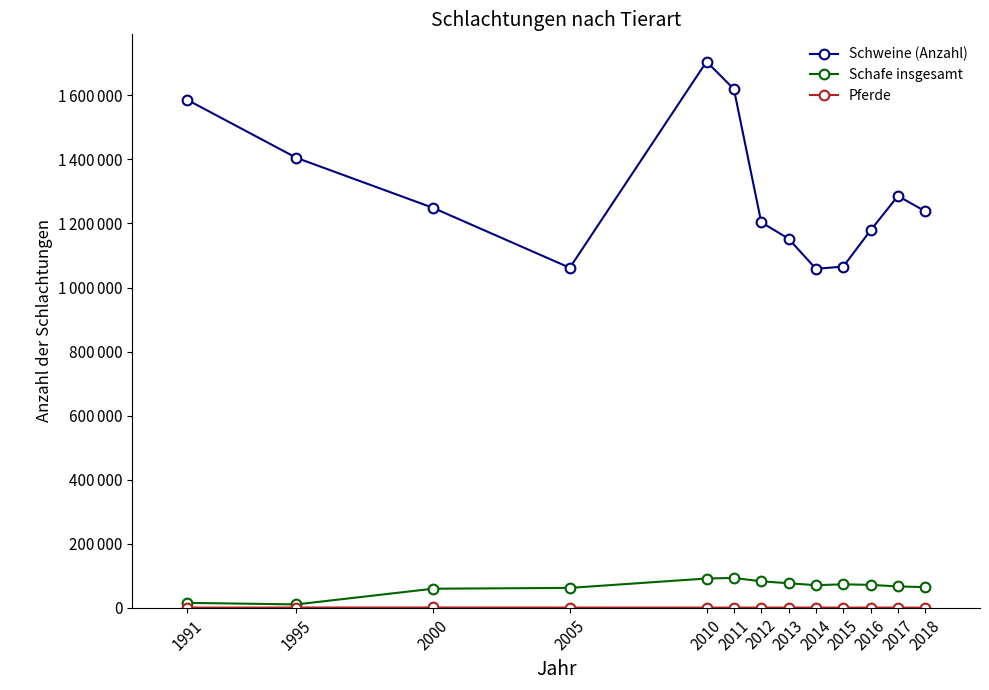

True or false: Pferde and Schafe insgesamt cross at least once.

False